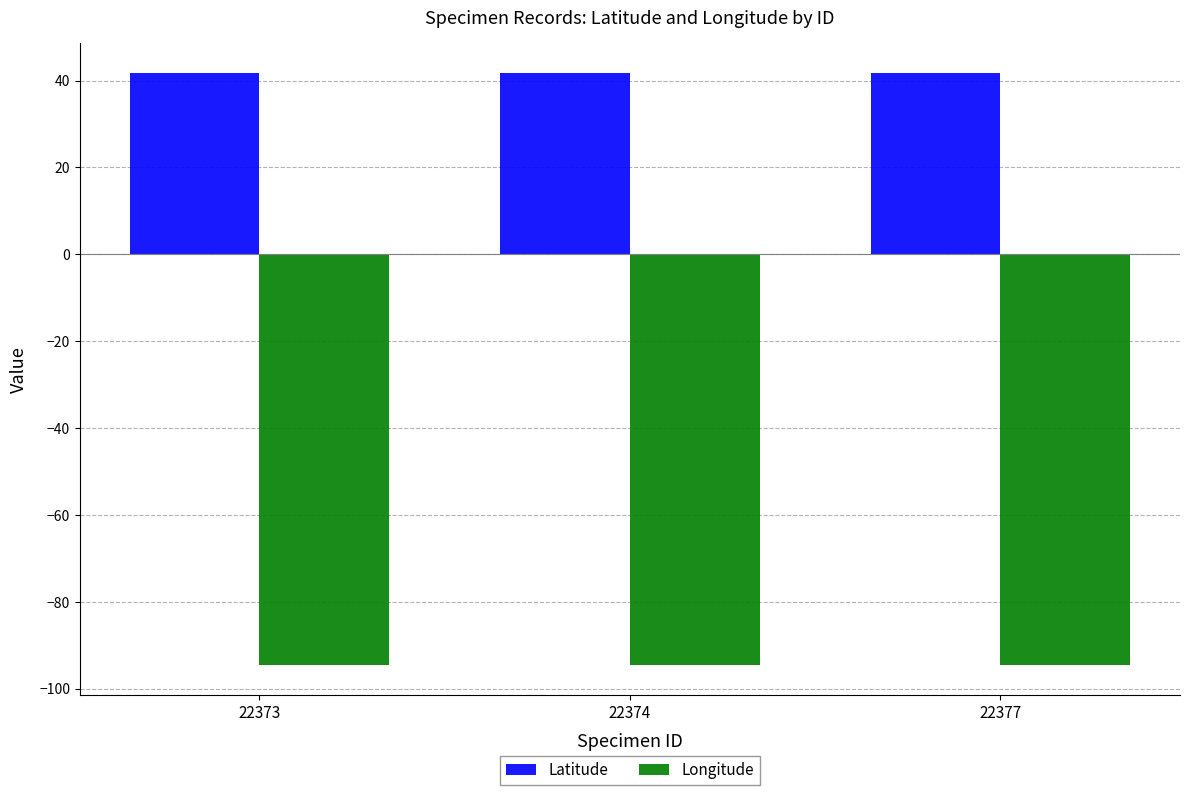

Does the chart contain any negative values?

Yes